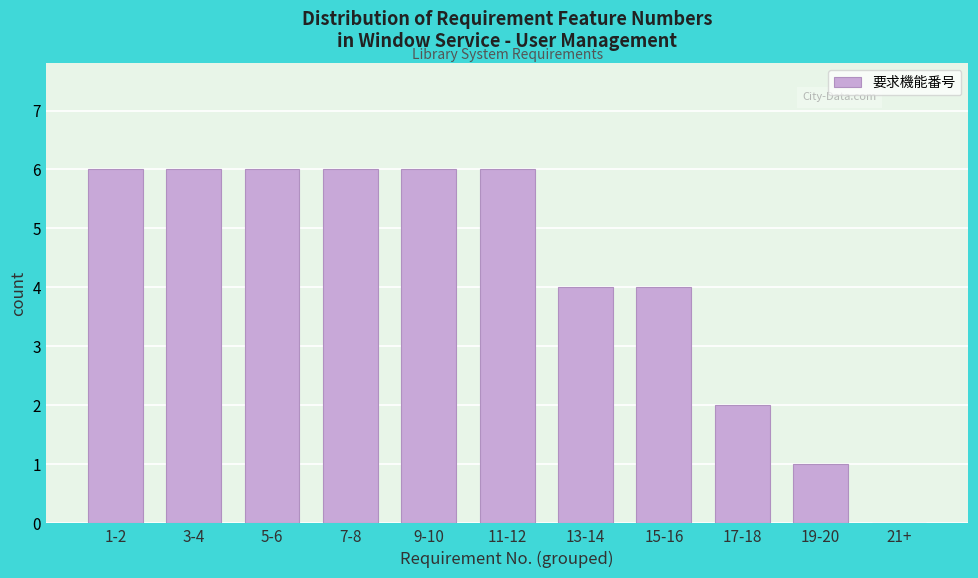

Reading left to right, what are all the values shown in this chart?

1-2=6	3-4=6	5-6=6	7-8=6	9-10=6	11-12=6	13-14=4	15-16=4	17-18=2	19-20=1	21+=0